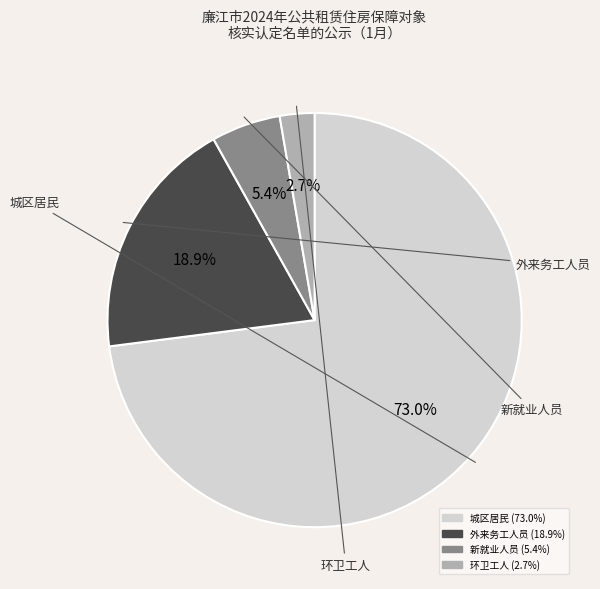

How much of the chart is everything except 新就业人员?

94.6%